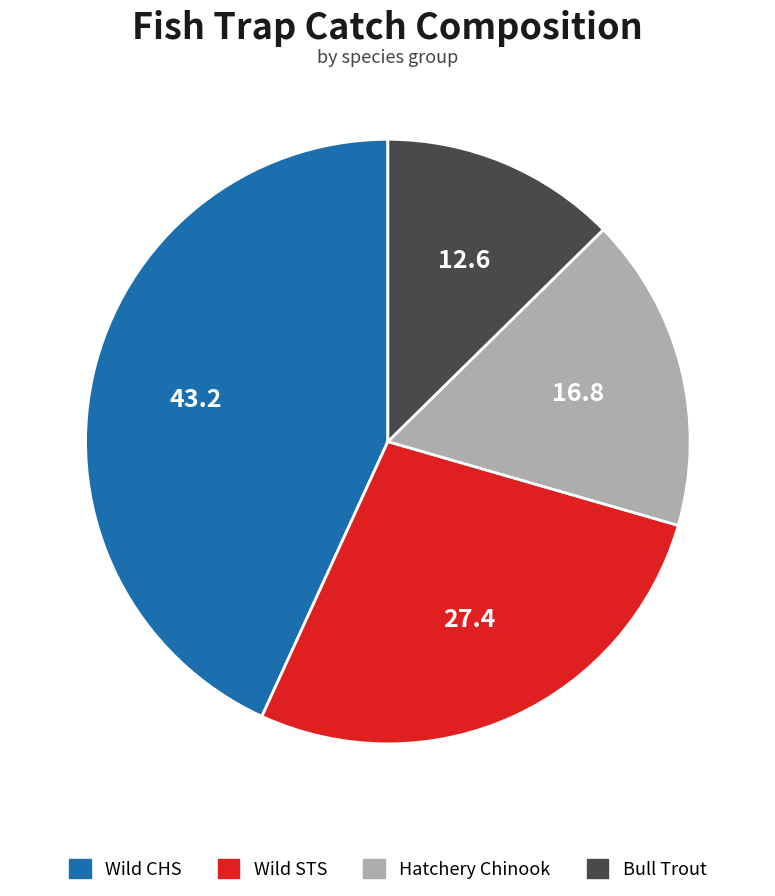

How many slices are in this pie chart?

4